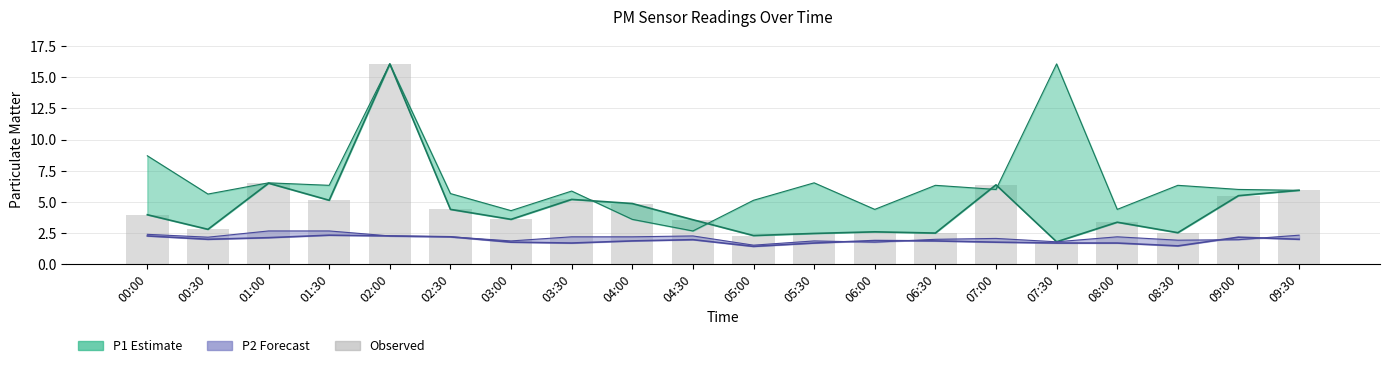

Are the bars horizontal?

No